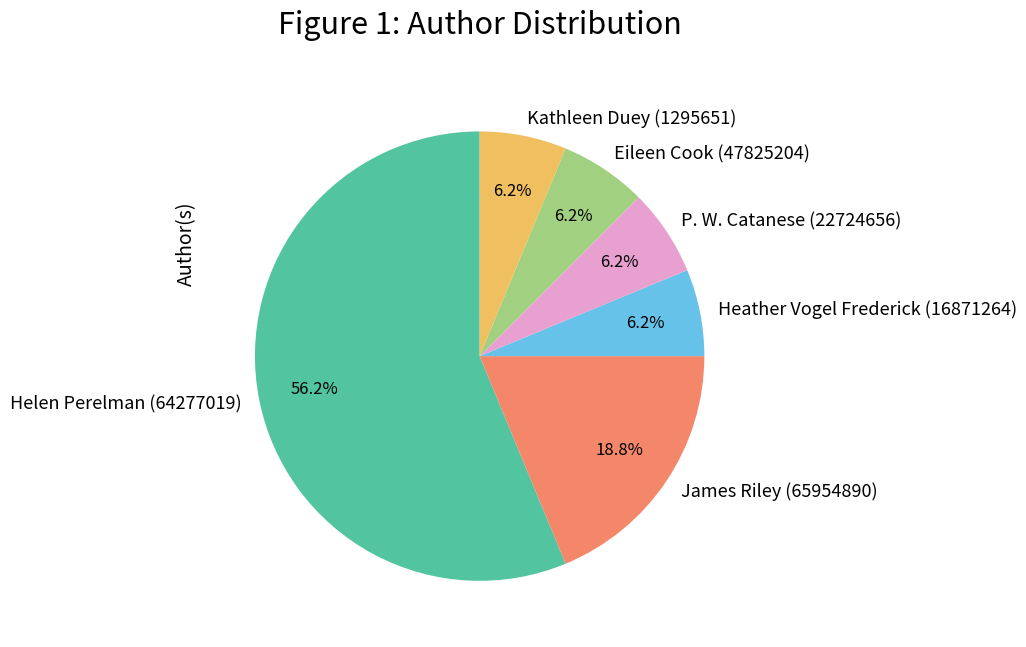

How many segments does this pie chart have?

6